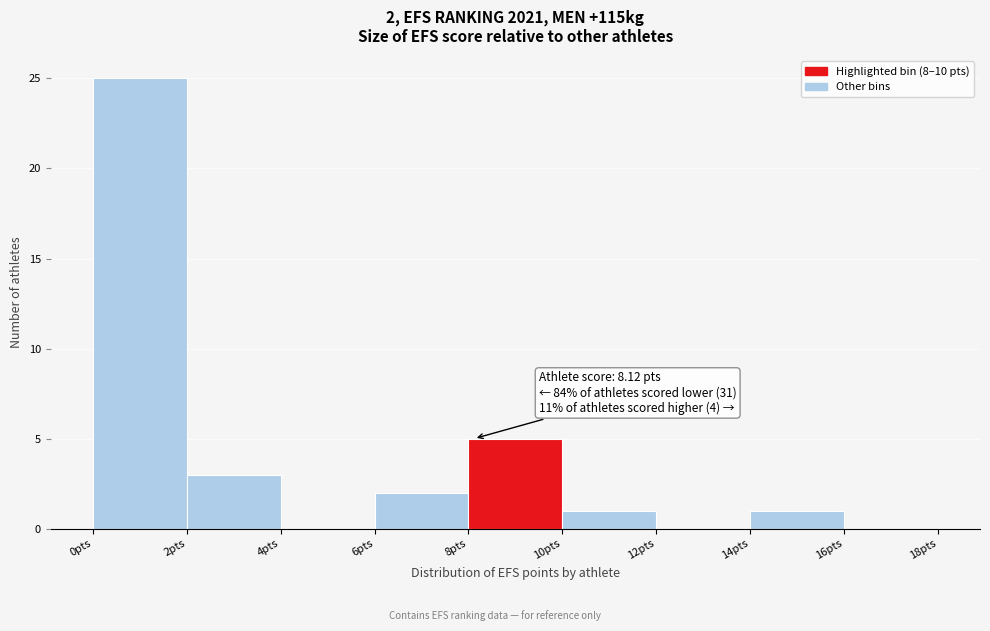

Over which range of the x-axis is the bar tallest?

0 to 2